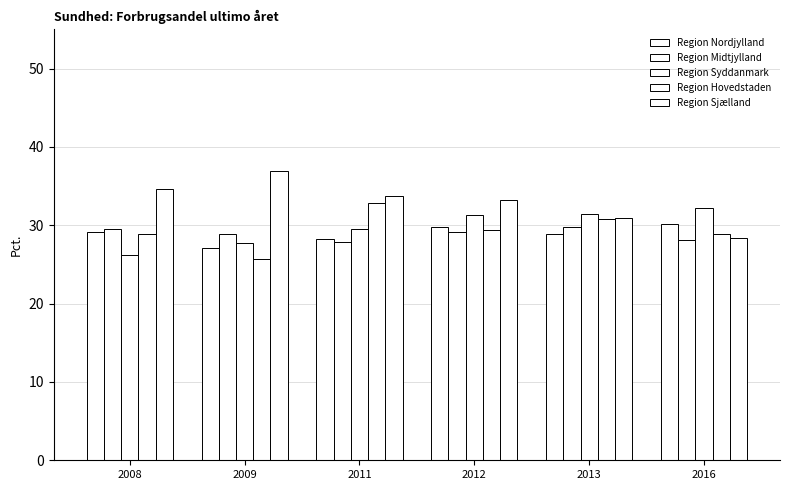

At which label does Region Sjælland reach its peak?

2009